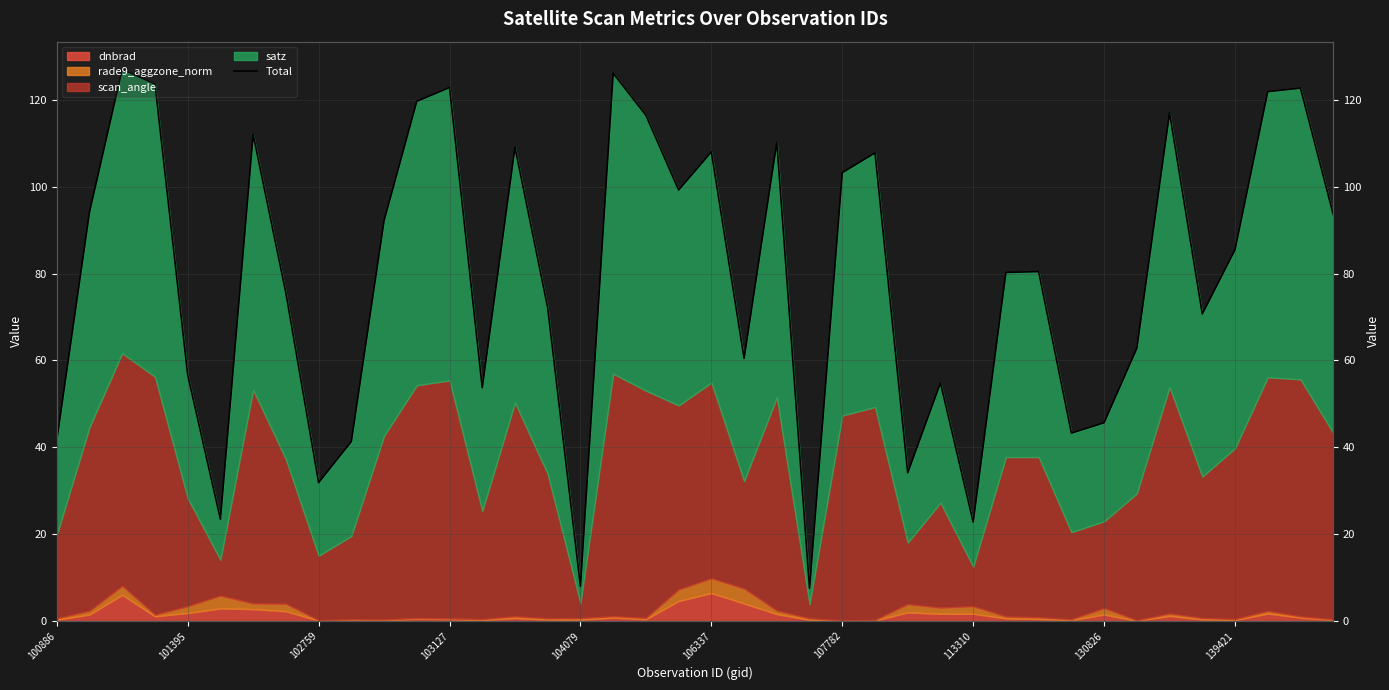

Where is the data nearest to the value 67?

35